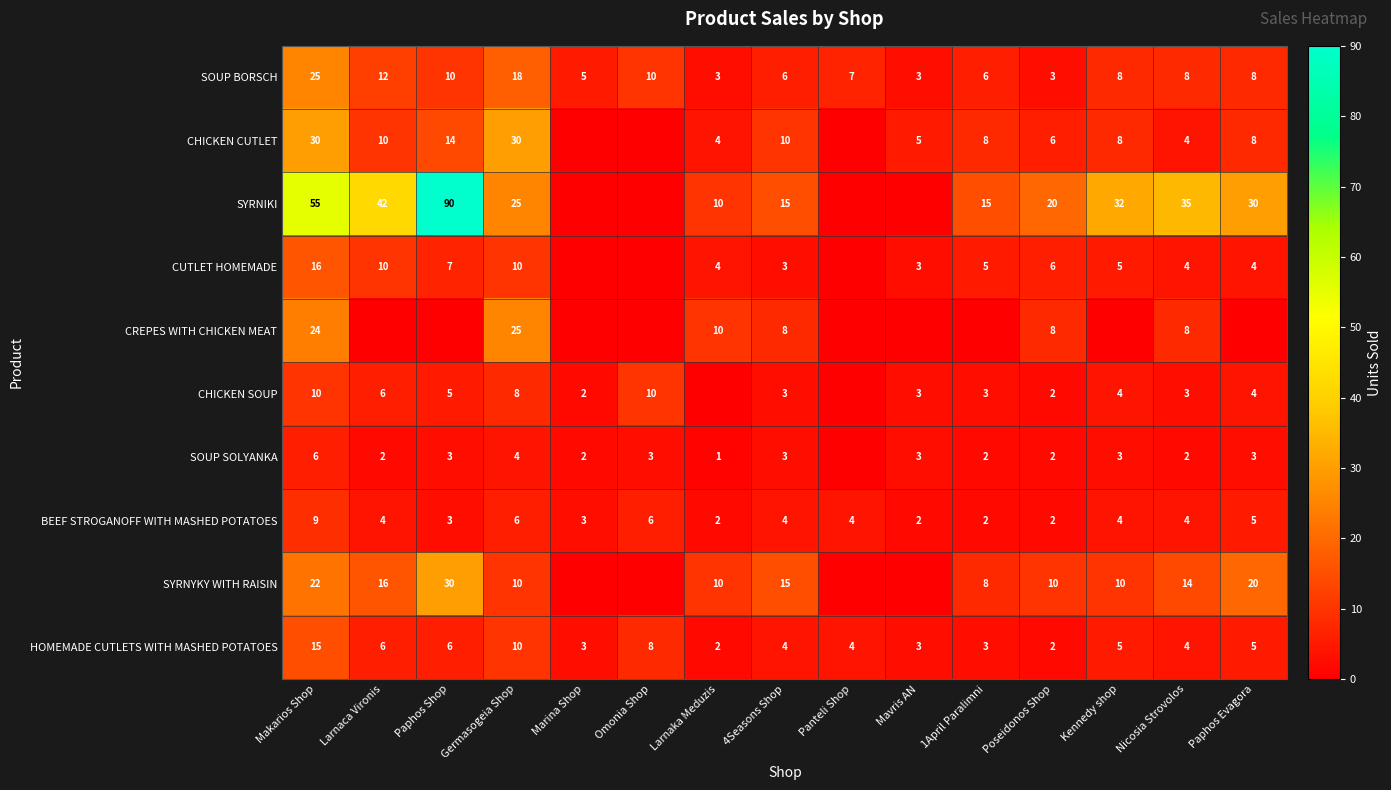

What is the greatest value displayed?

90